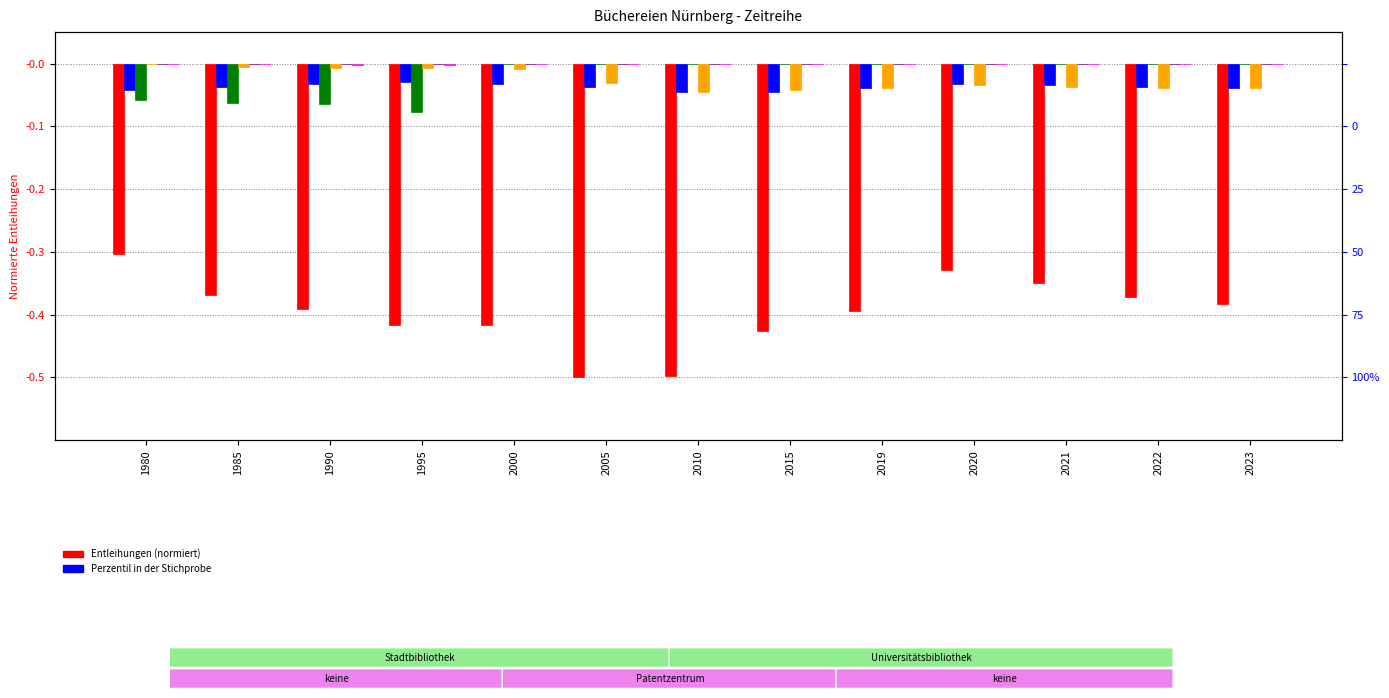

Are the bars grouped side by side (vs. stacked)?

Yes